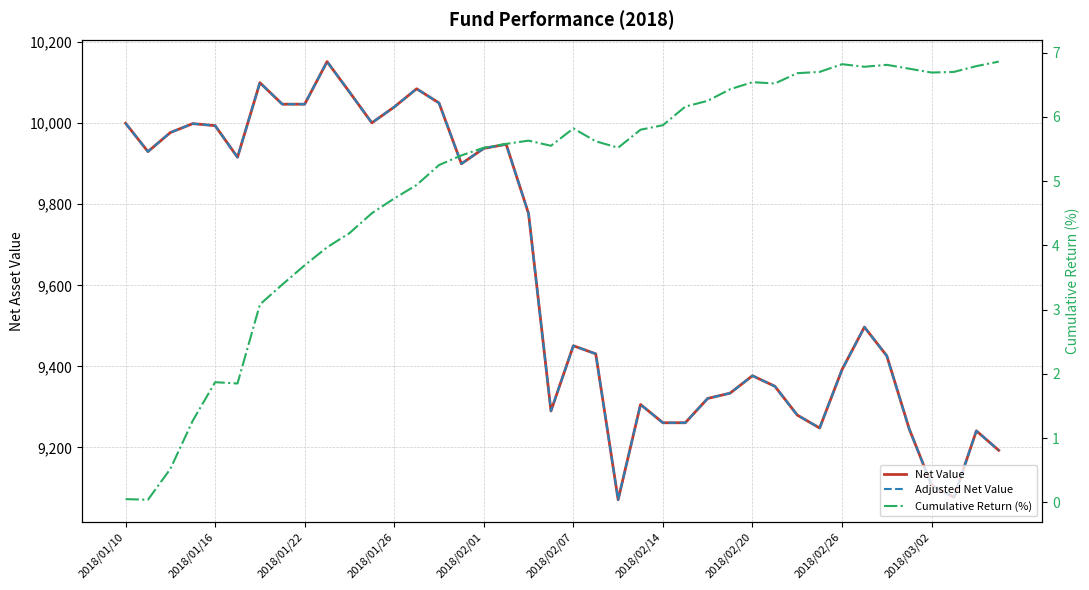

What is the spread (max minus min) of values at 34?

9419.2